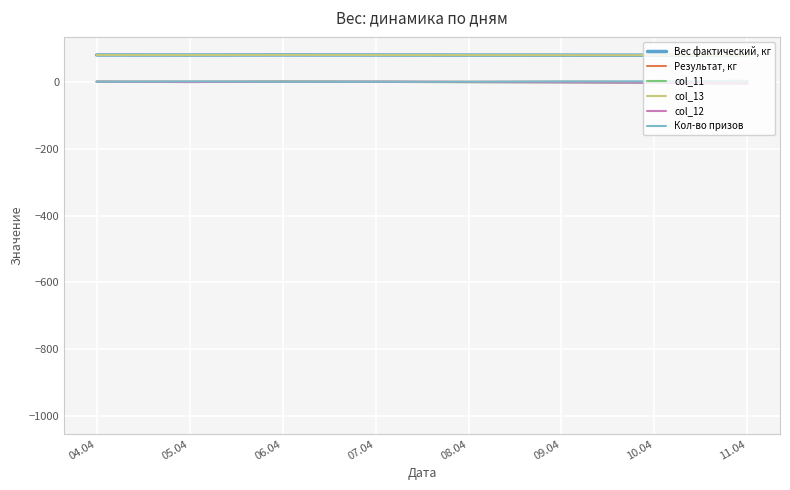

Where does the col_11 series first go above -1?

04.04